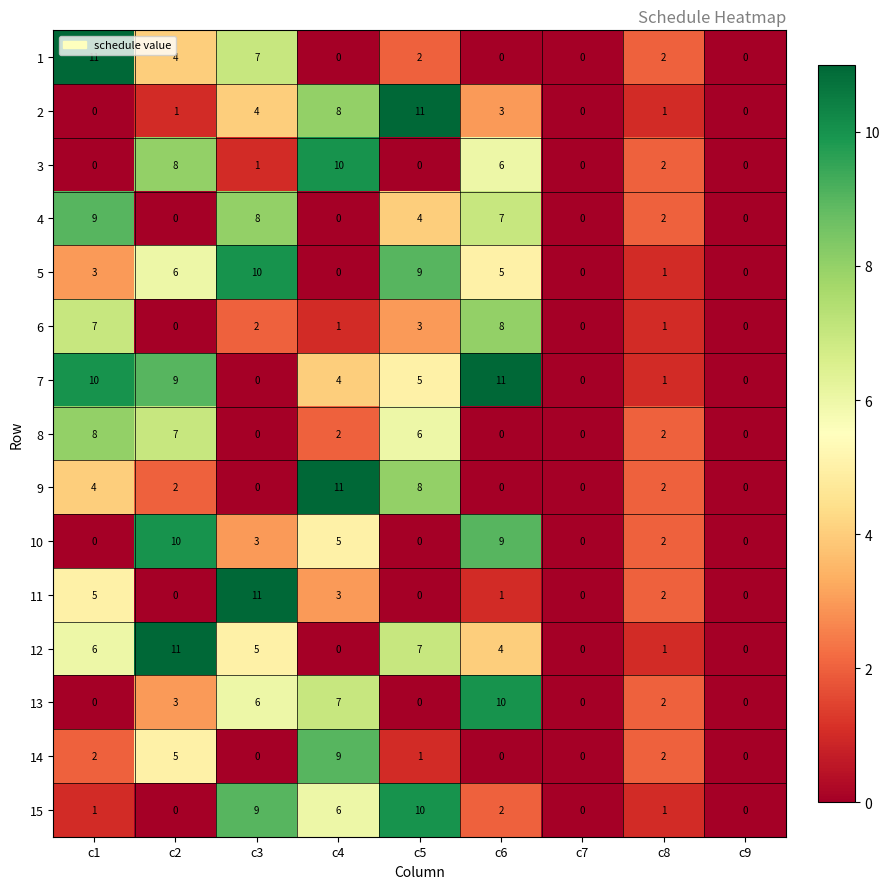

What is the total value across all series at c6?

66